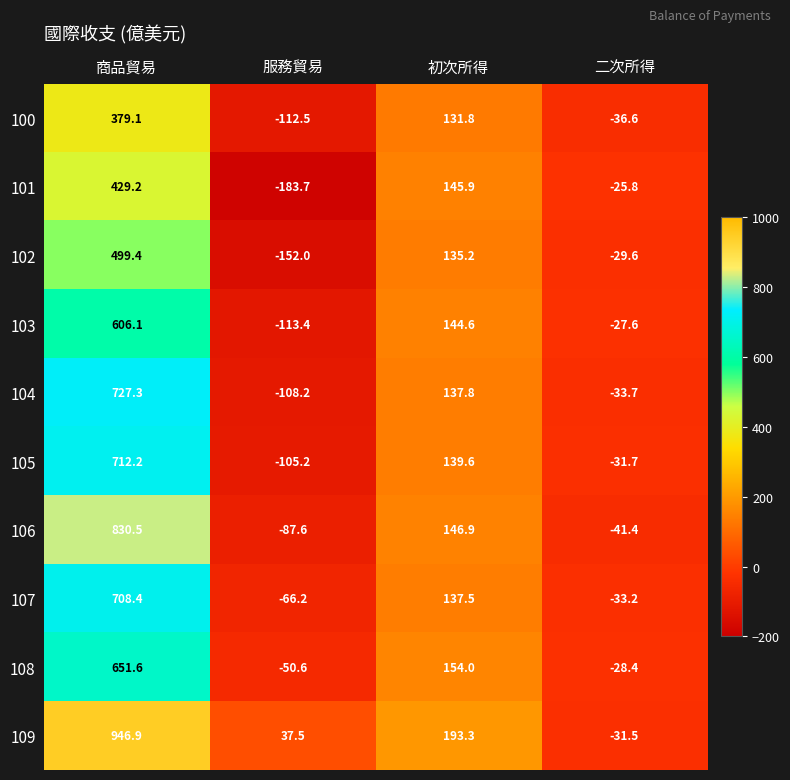

Which series has the largest total across all categories?

109